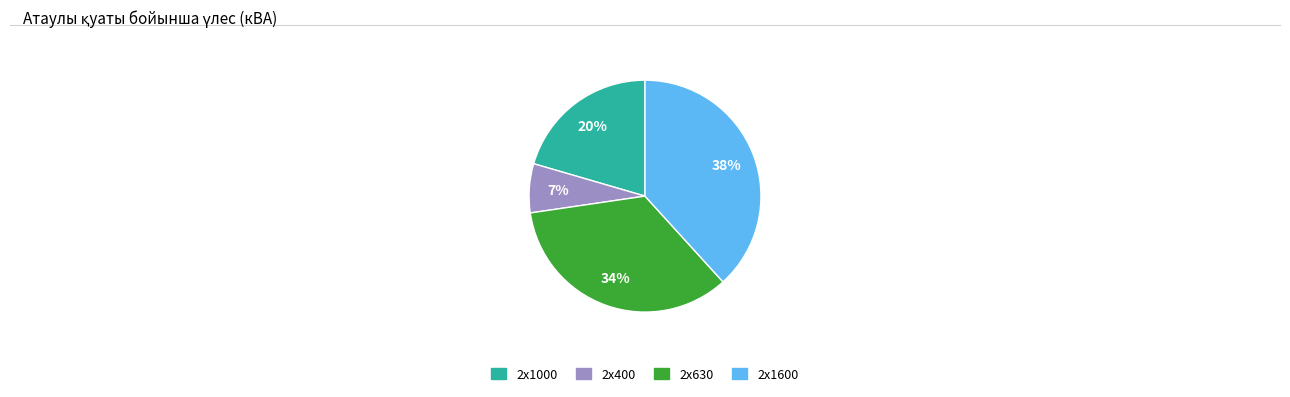

To the nearest percent, what is the difference between the largest and smallest slice percentages?

31%